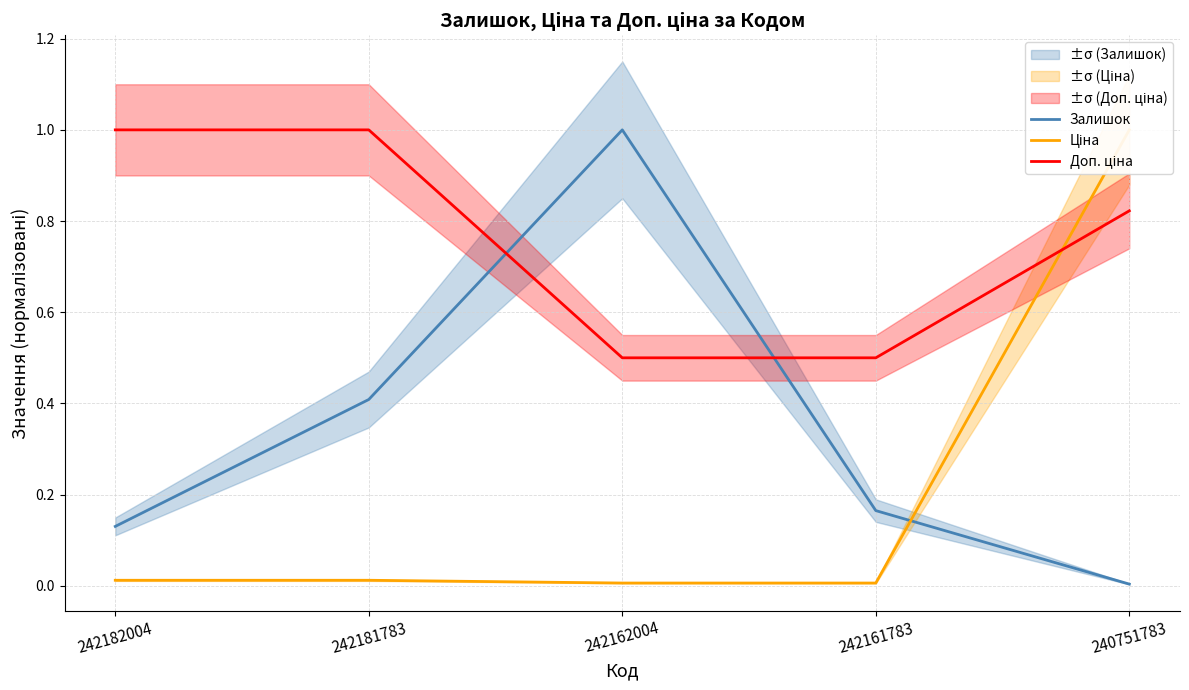

True or false: Залишок and Доп. ціна intersect in this chart.

True